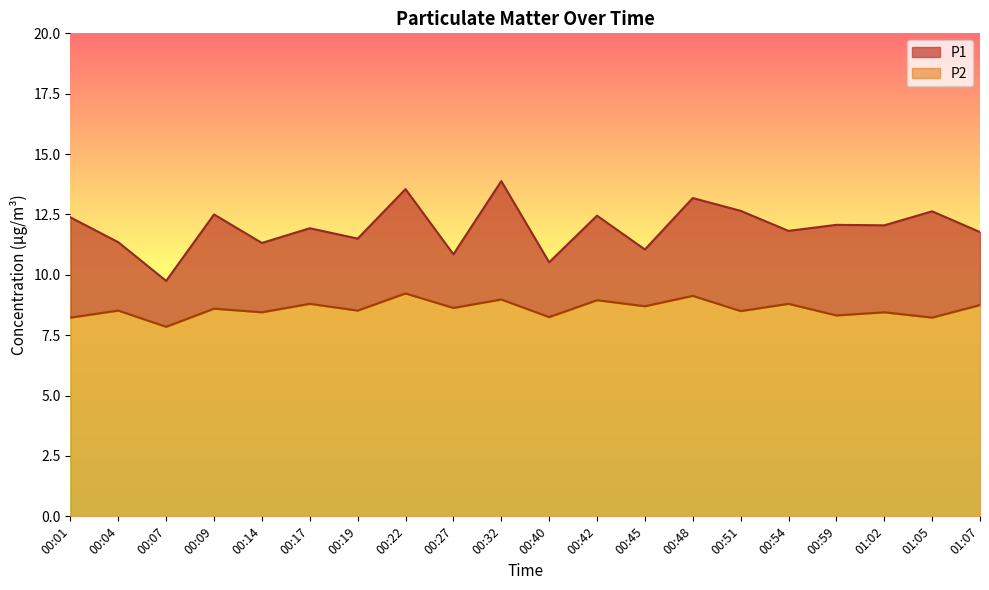

At which category does P1 reach its first local valley?

00:07